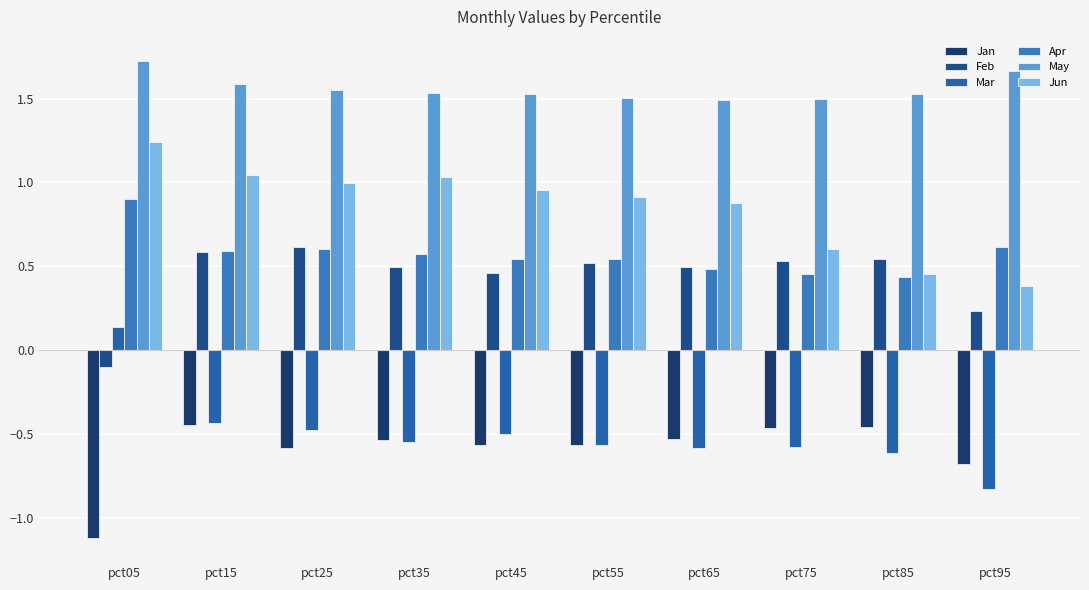

Rank the series at pct85 from highest to lowest value.

May, Feb, Jun, Apr, Jan, Mar